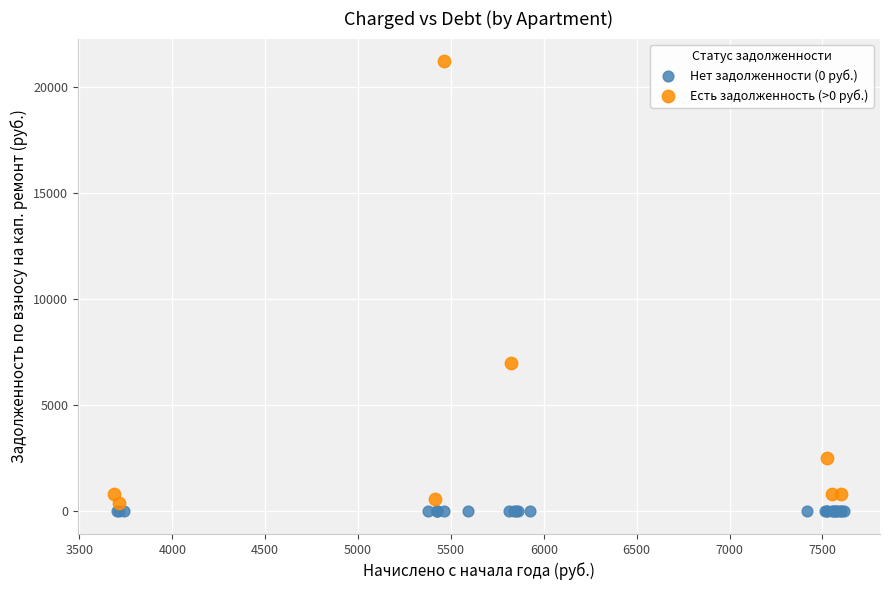

Which series contains the highest Y value?

Есть задолженность (>0 руб.)